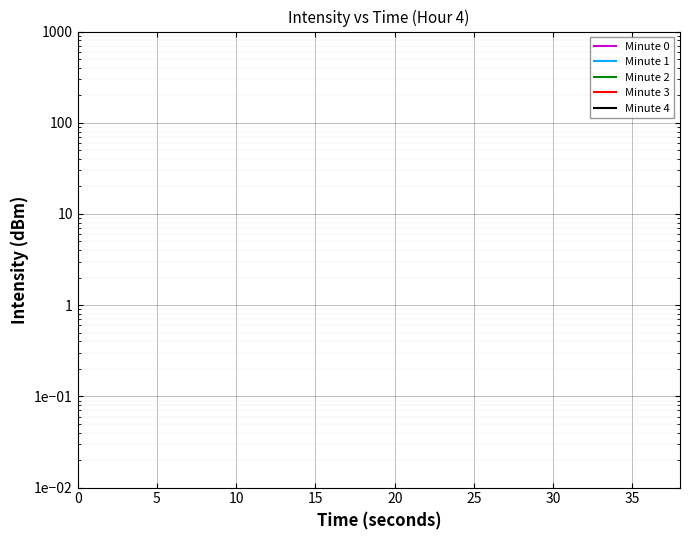

In Minute 2, how many points are higher than both neighbors (excluding endpoints)?

7